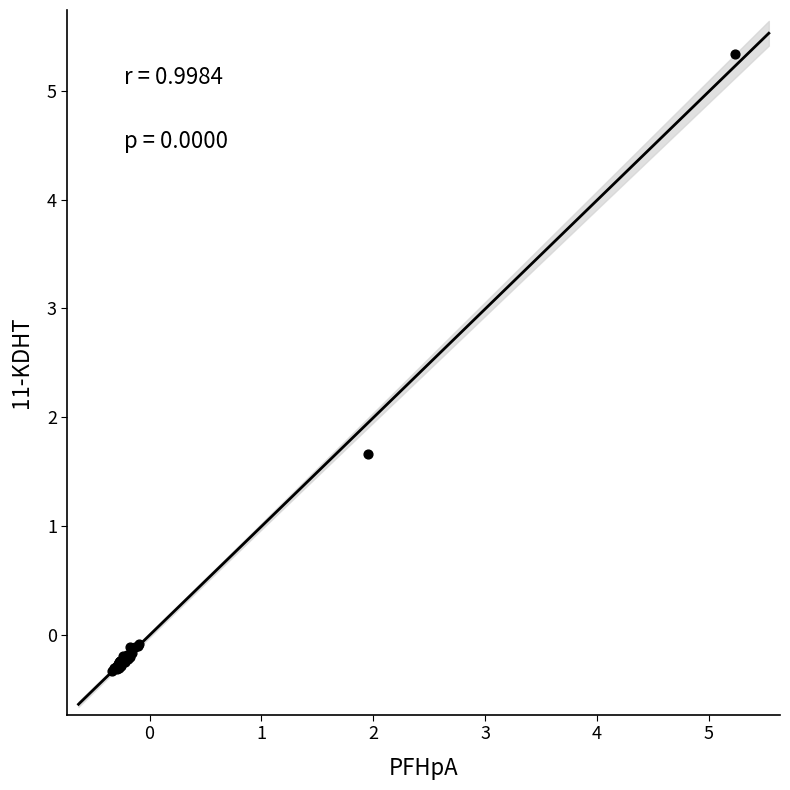

What Y value in the scatter plot is closest to 2?

1.7